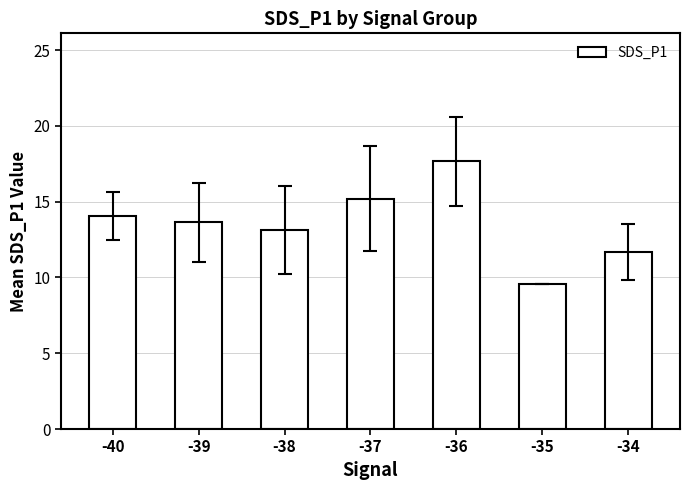

Which category has the highest value across all series?

-36